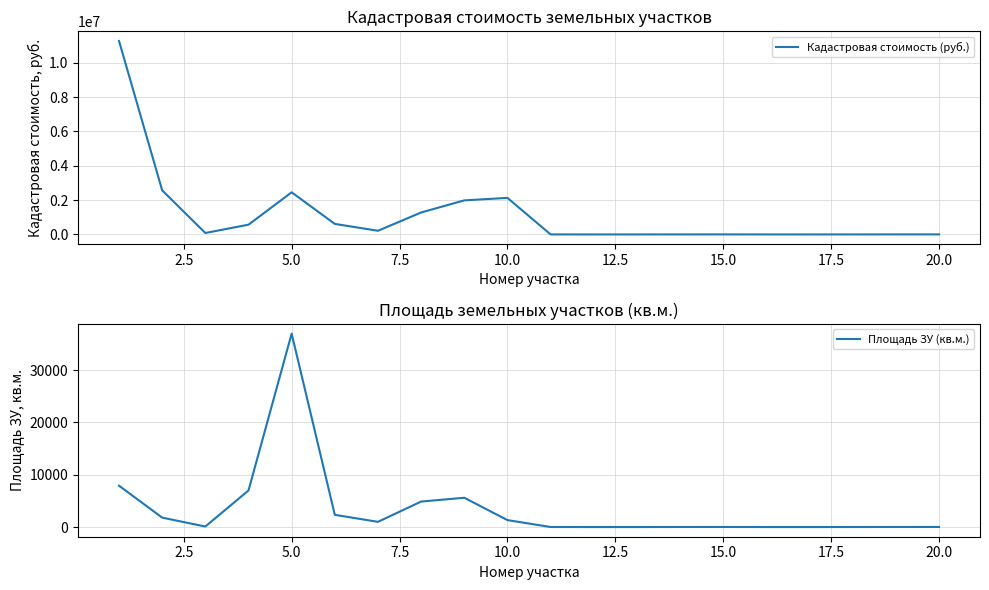

How many distinct data groups are displayed?

2